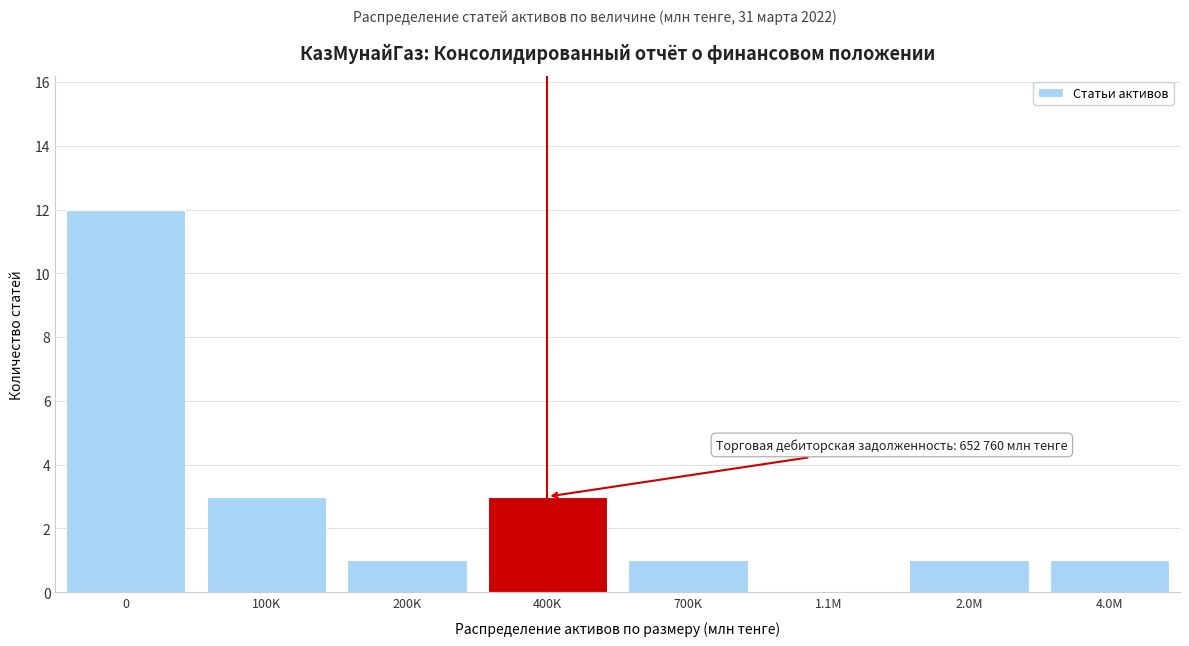

Reading left to right, list all the values displayed in this chart.

0=12	100K=3	200K=1	400K=3	700K=1	1.1M=0	2.0M=1	4.0M=1